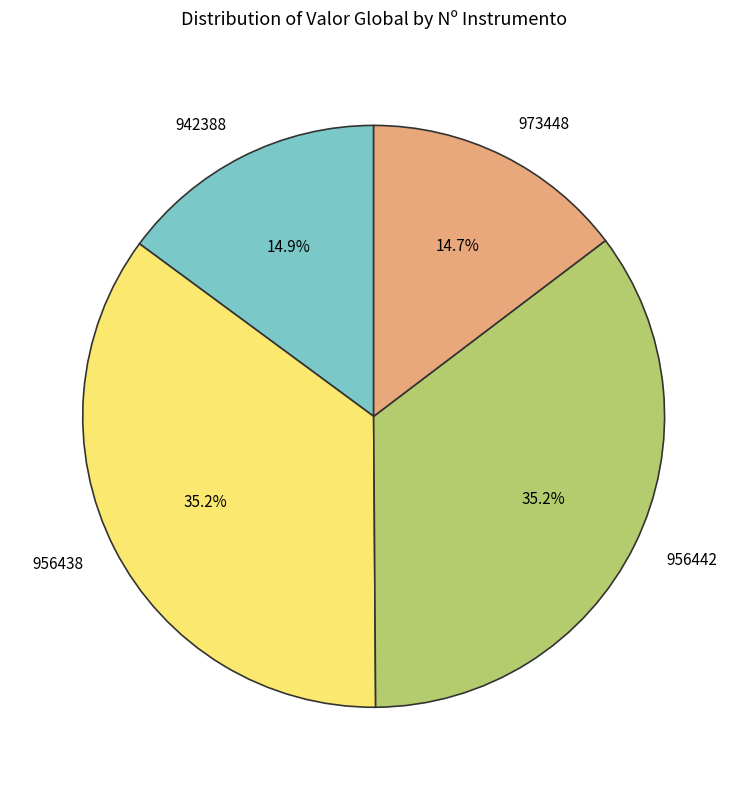

Is it true that 942388 is 28% of the pie?

False